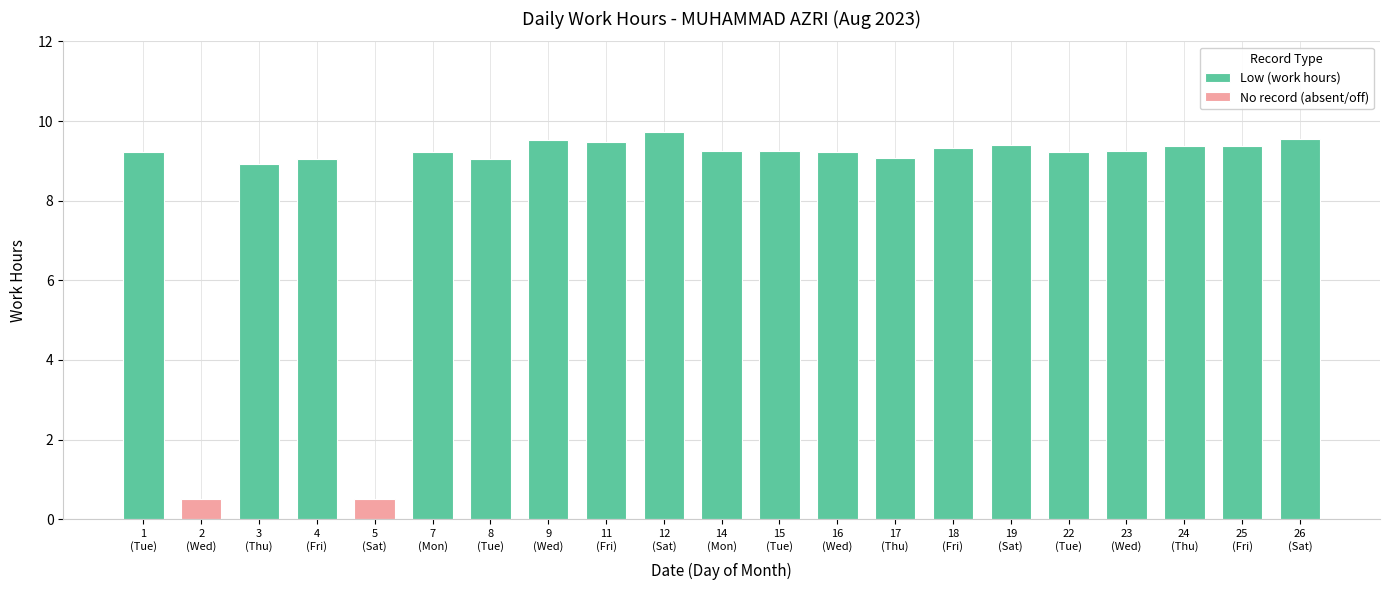

Reading left to right, what are all the values shown in this chart?

9.2	0.0	8.9	9.1	0.0	9.2	9.0	9.5	9.5	9.7	9.2	9.2	9.2	9.1	9.3	9.4	9.2	9.2	9.4	9.4	9.5